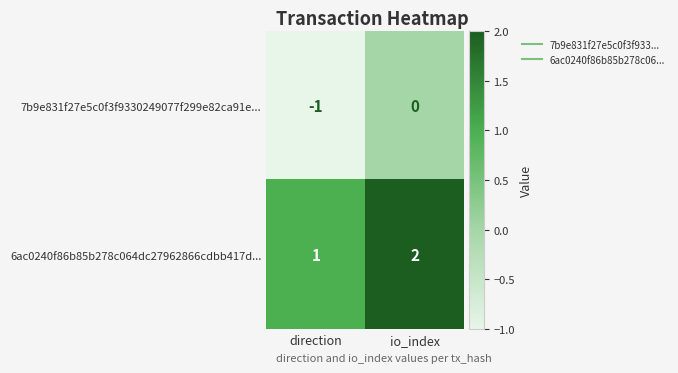

Which category has the lowest value across all series?

direction